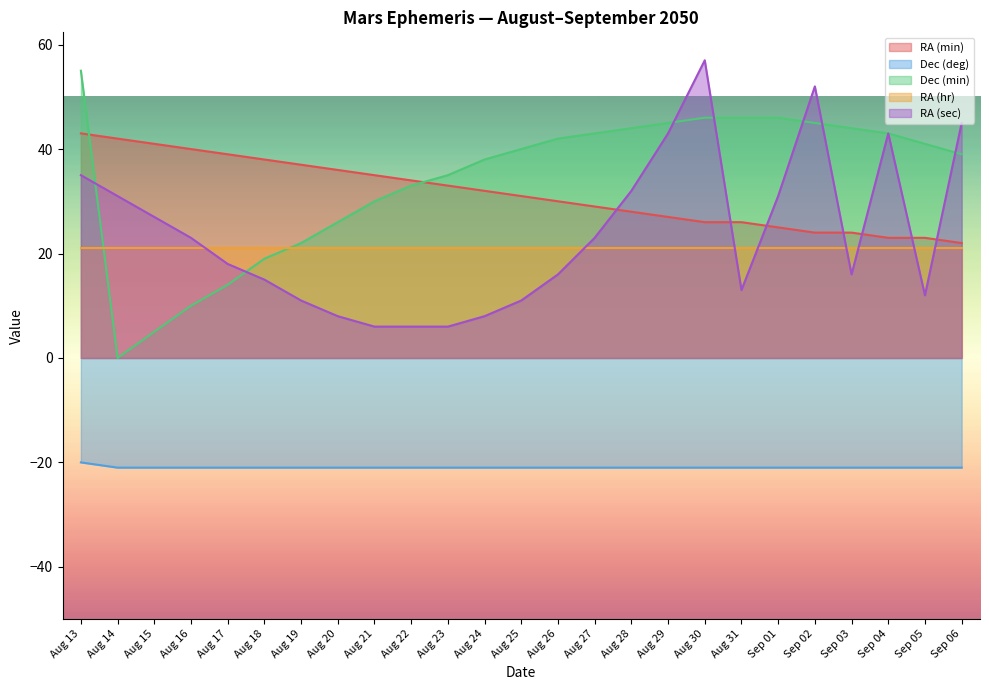

True or false: Dec (min) has a value of 35 at Aug 23.

True